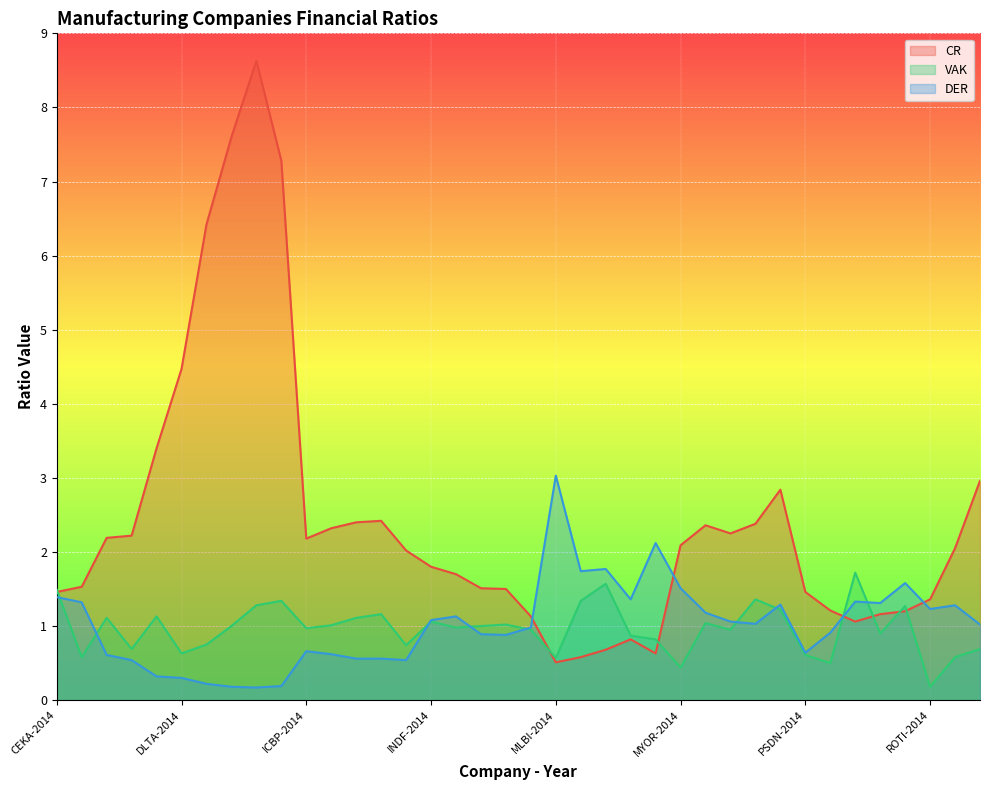

At which category does VAK reach its first local valley?

CEKA-2015